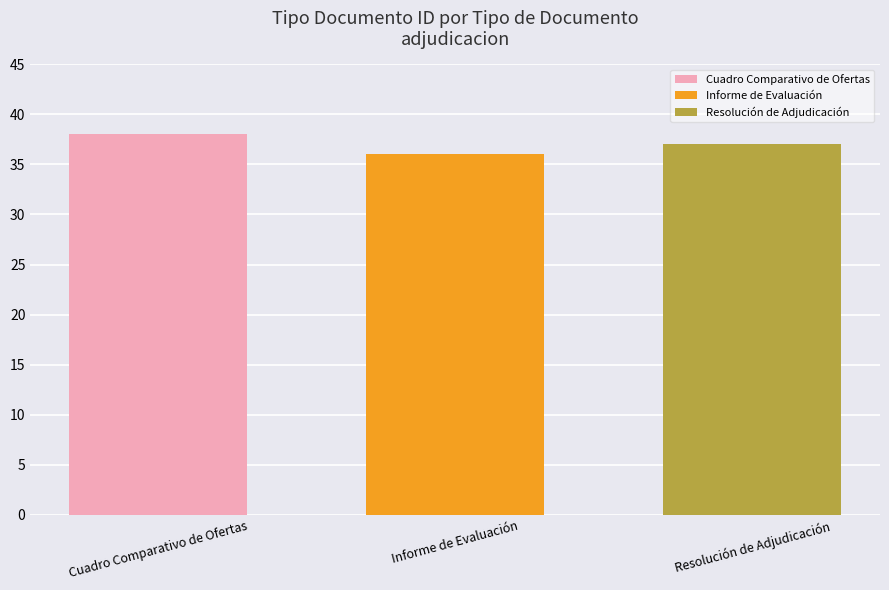

The value of Resolución de Adjudicación at Informe de Evaluación is 11. True or false?

False